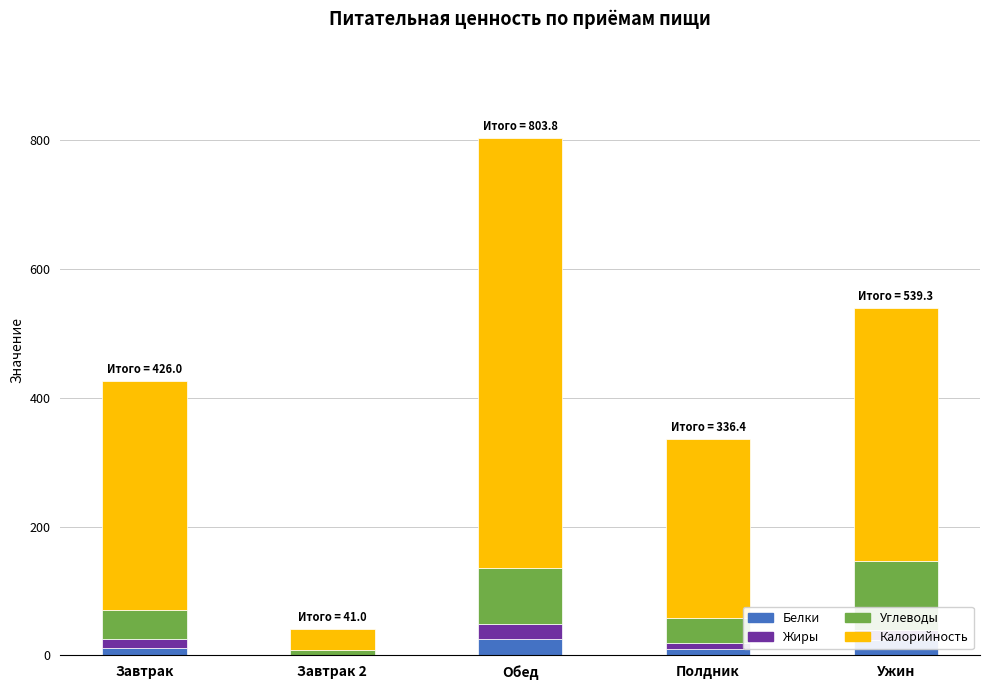

What is the maximum value for Белки?

24.9